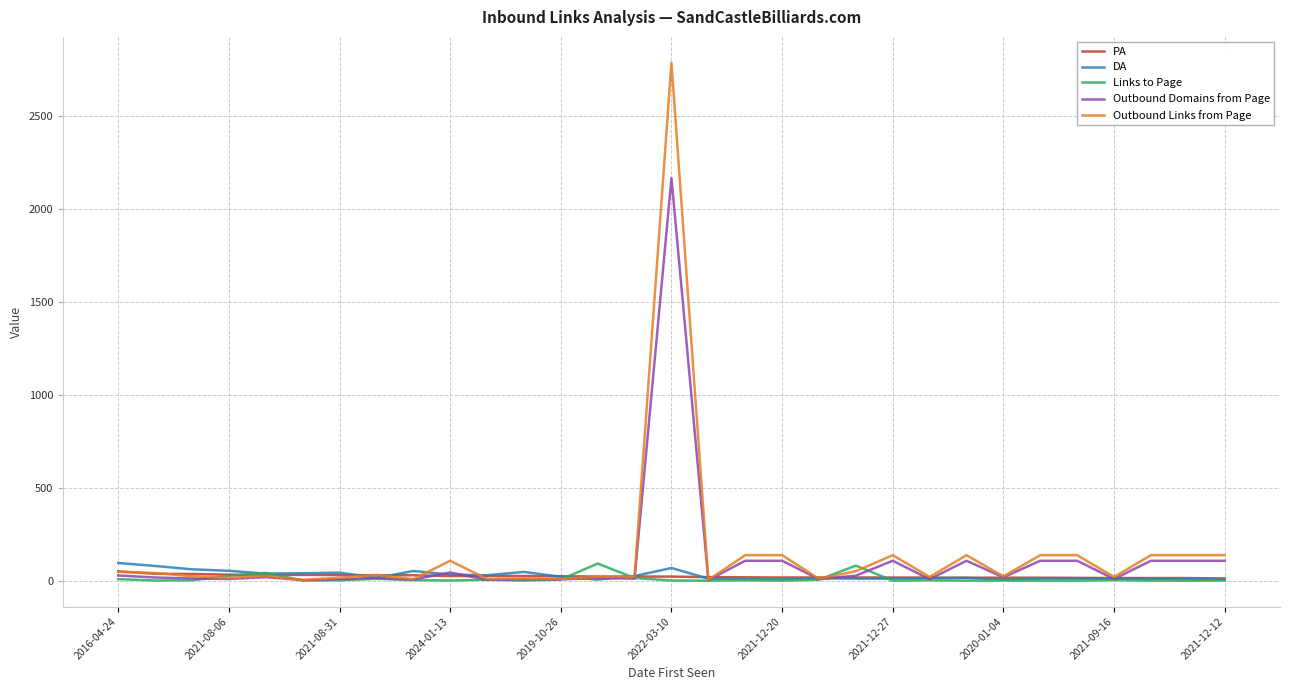

After their last crossing, which series has the higher values: PA or DA?

PA